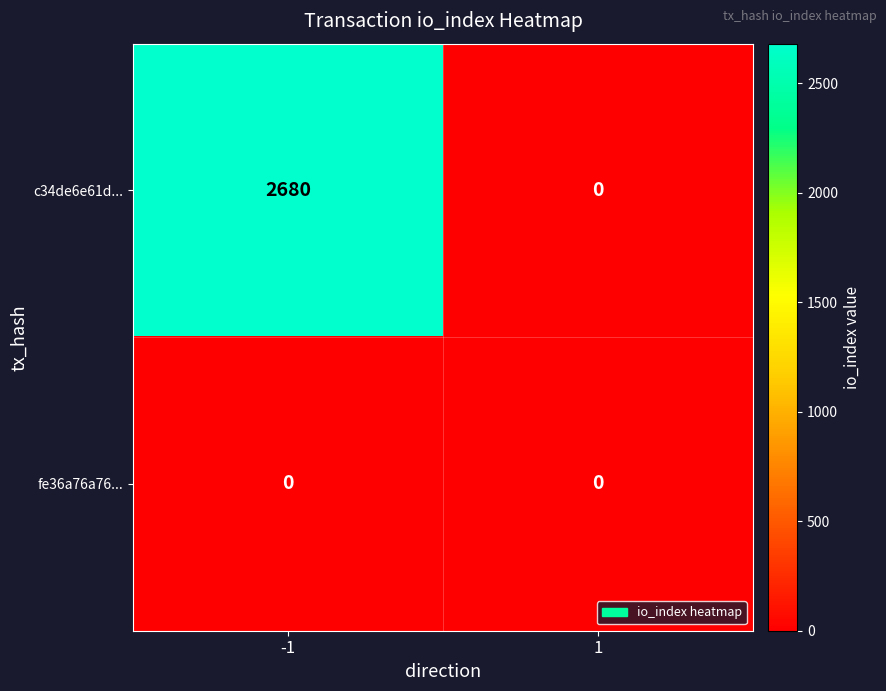

What is the maximum value shown in the chart?

2680